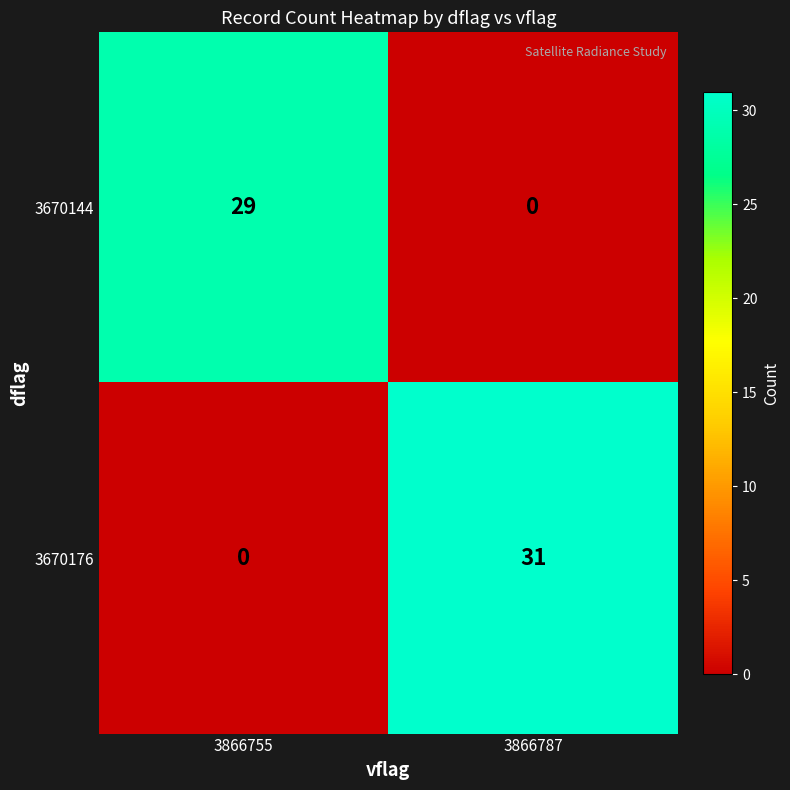

What is the spread (max minus min) of values at 3866755?

29